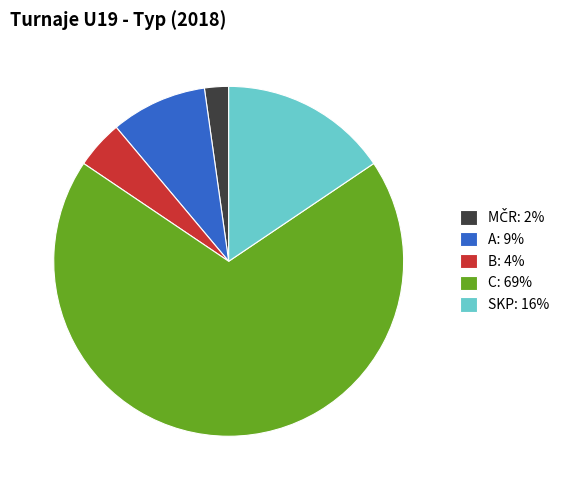

How many slices are in this pie chart?

5